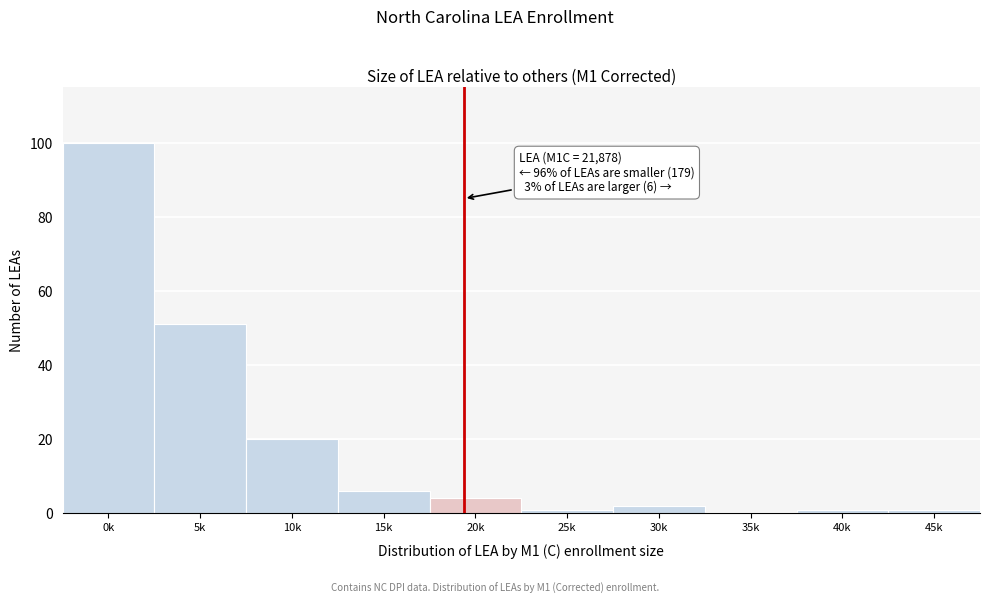

Reading left to right, extract all data points from this chart.

0k=100	5k=51	10k=20	15k=6	20k=4	25k=1	30k=2	35k=0	40k=1	45k=1